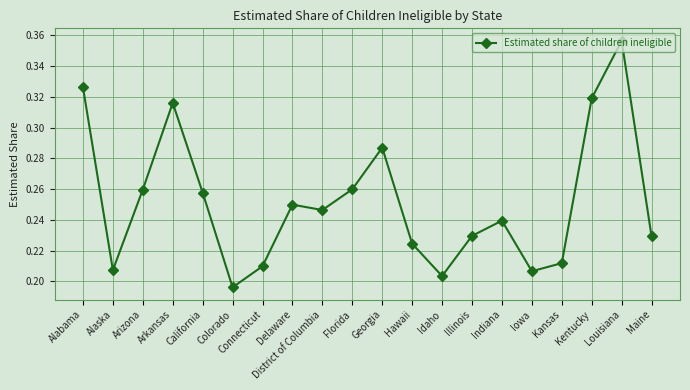

Does the chart display data point markers on the line(s)?

Yes